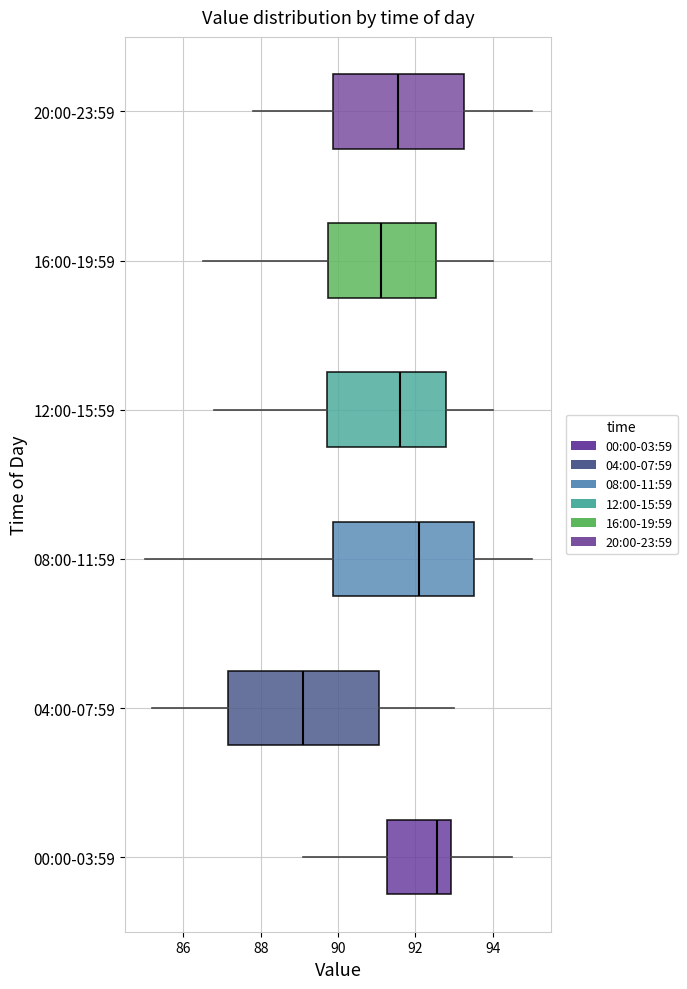

Where is the left edge of the box for 00:00-03:59 on the x-axis? The values are not printed on the chart, so give them approximately, as read against the axis.

91.2